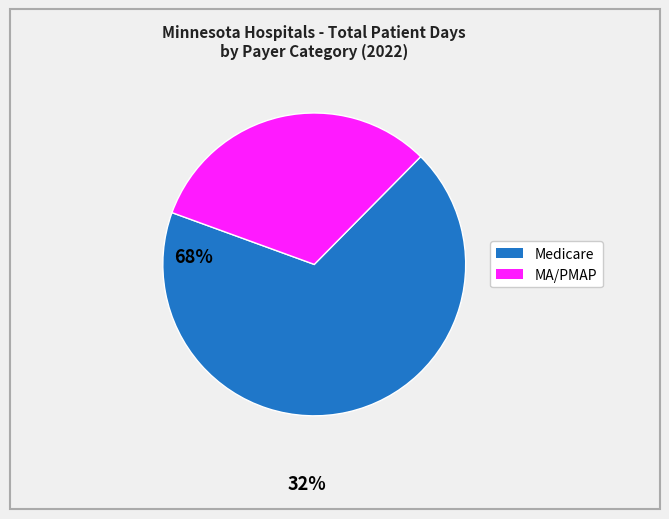

Between Medicare and MA/PMAP, which is larger?

Medicare